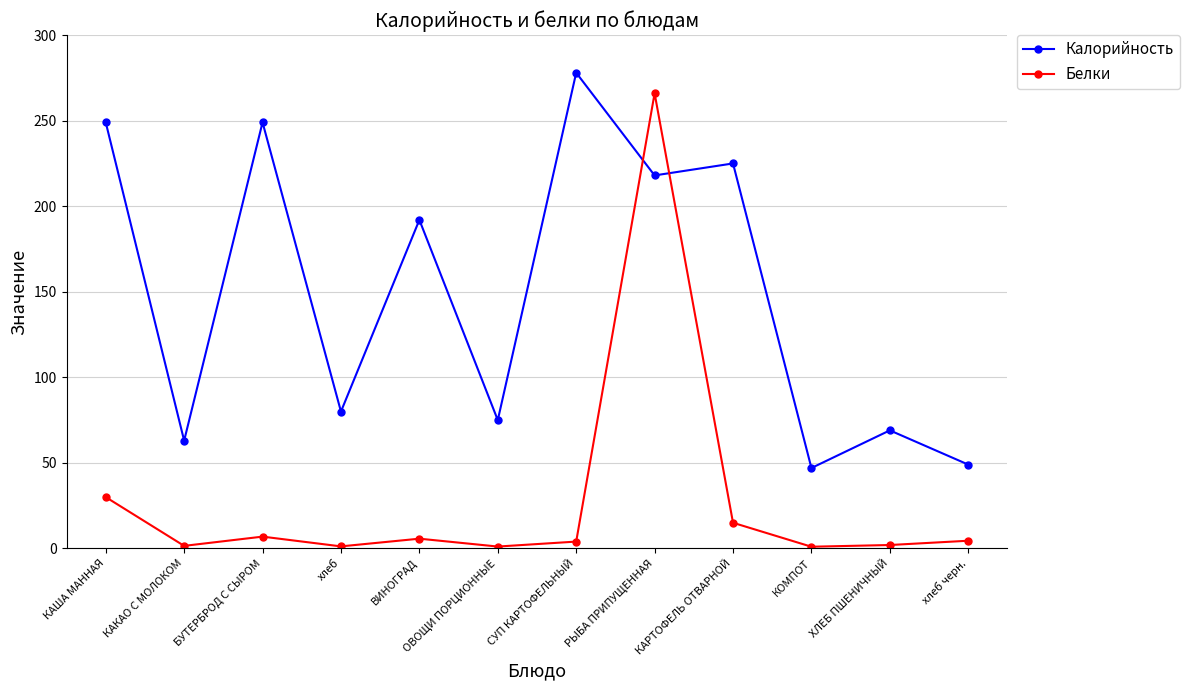

How many lines are shown in the chart?

2